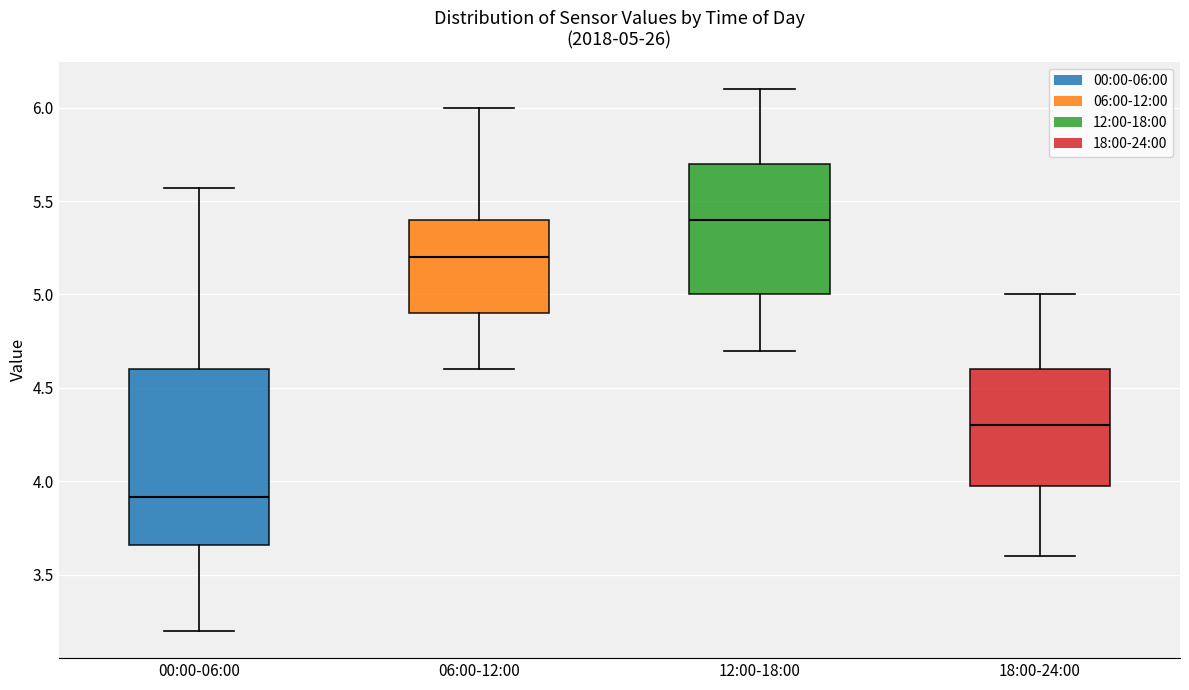

Which box's median line is the highest?

12:00-18:00